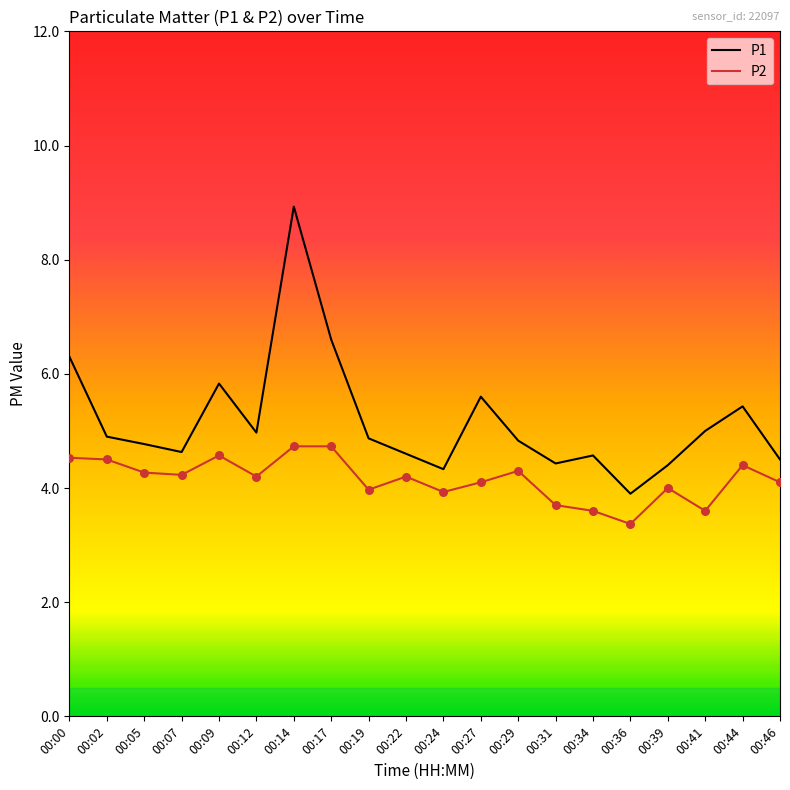

At how many categories does at least one series exceed 4?

19